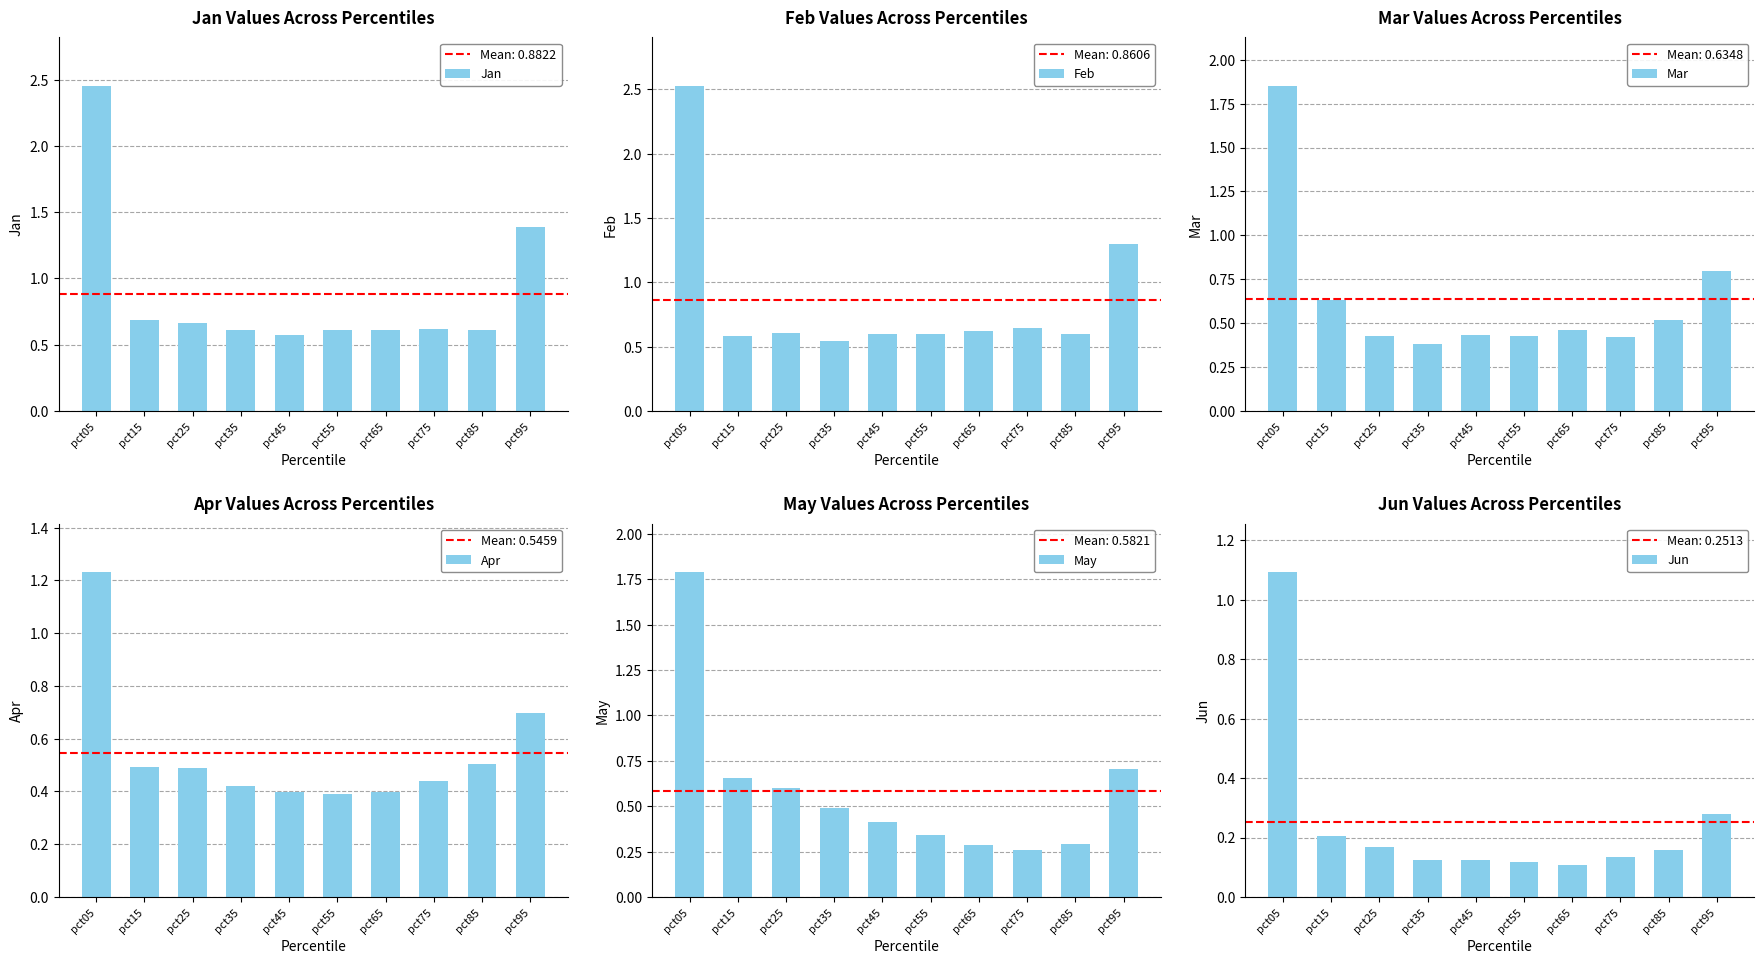

Which series has the largest total across all categories?

Jan